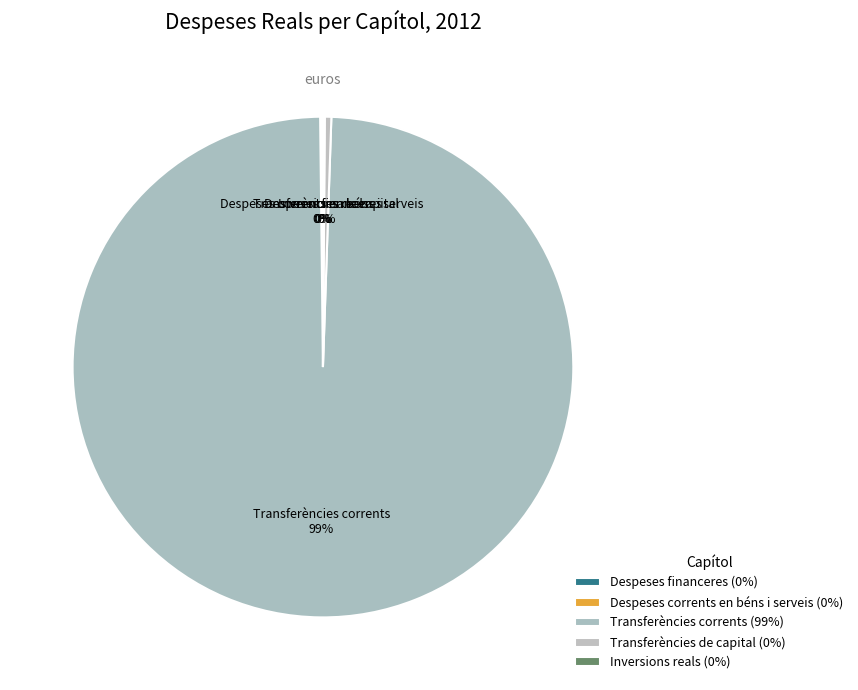

Is there any slice that represents more than half of the pie?

Yes